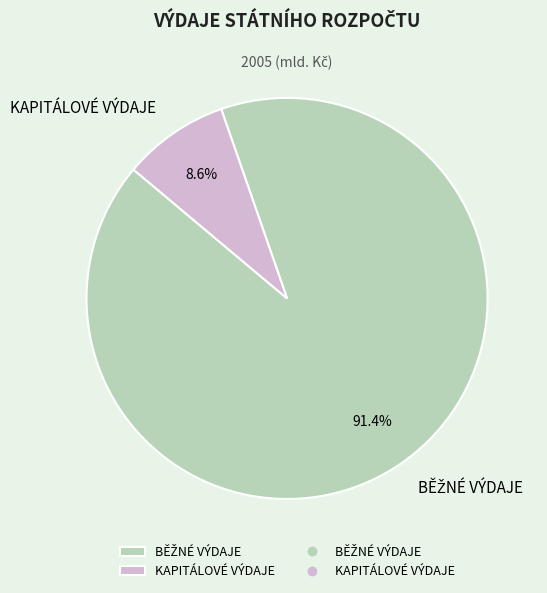

True or false: KAPITÁLOVÉ VÝDAJE accounts for 1% of the total.

False